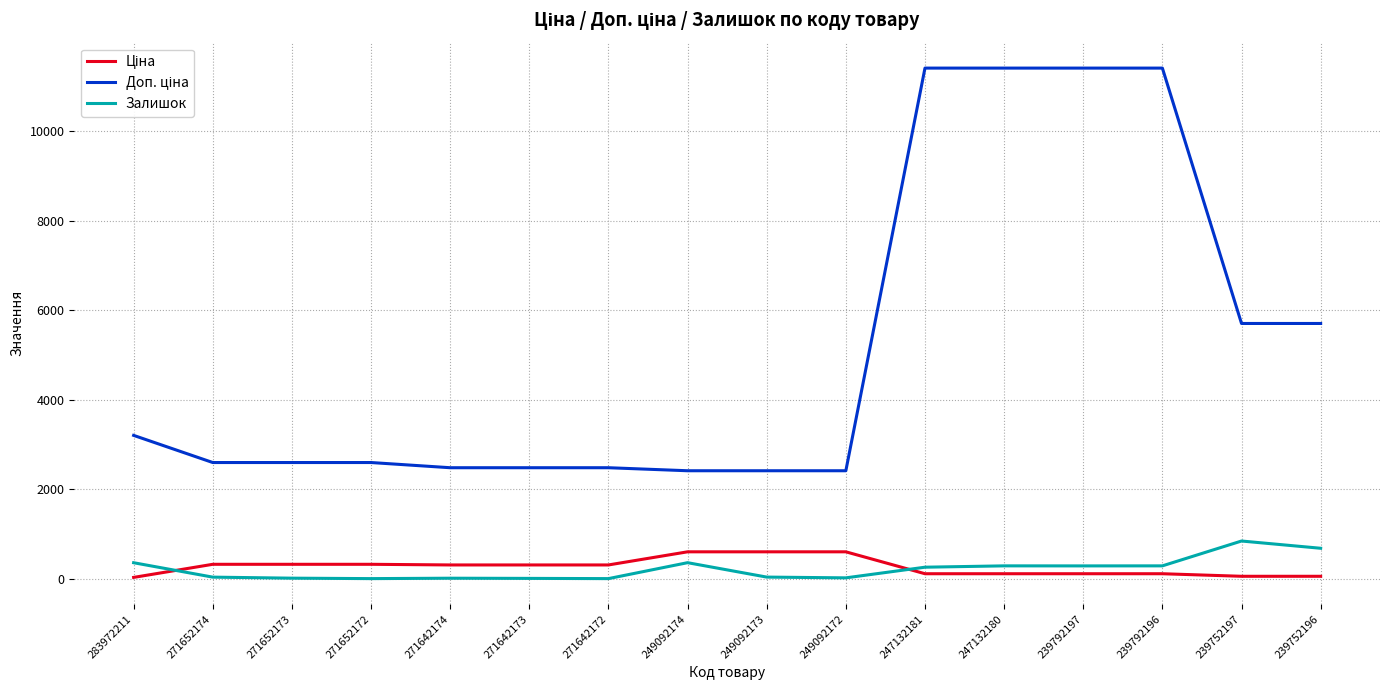

What is the greatest value displayed?

11410.0